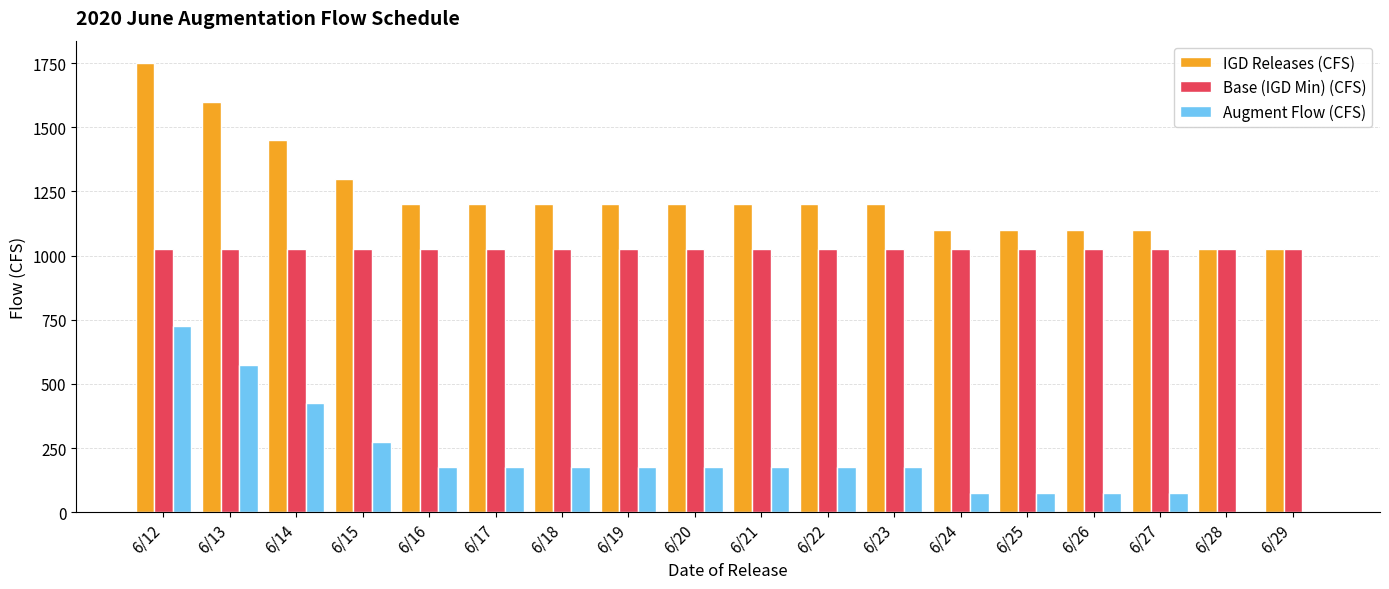

True or false: IGD Releases (CFS) has a value of 2049 at 6/16.

False